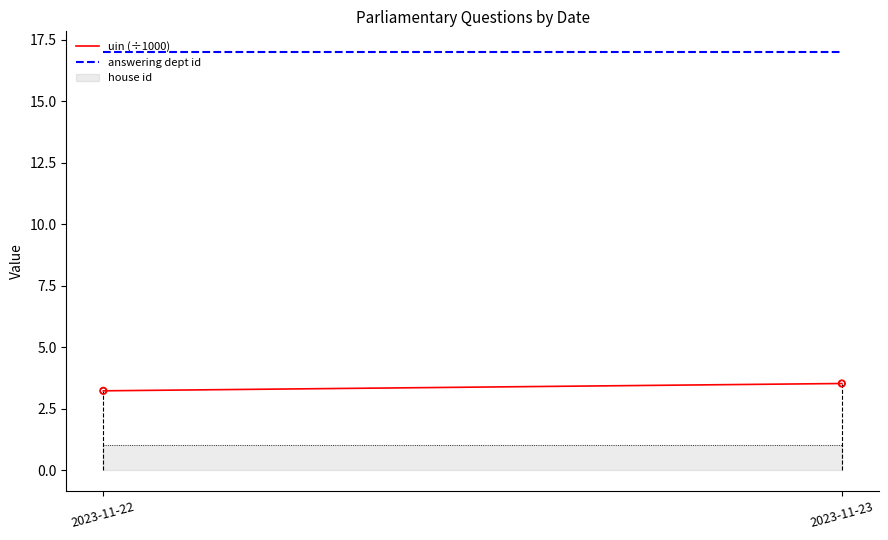

Which series reaches the maximum Y coordinate?

answering dept id